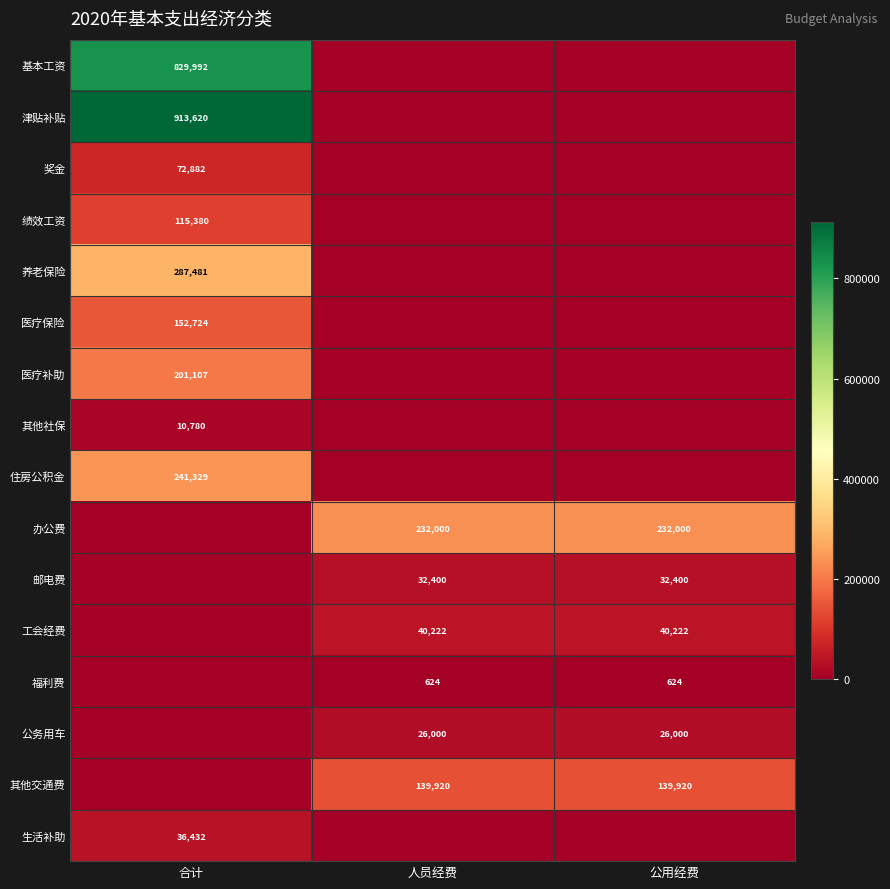

True or false: 绩效工资 has a value of 115380 at 合计.

True